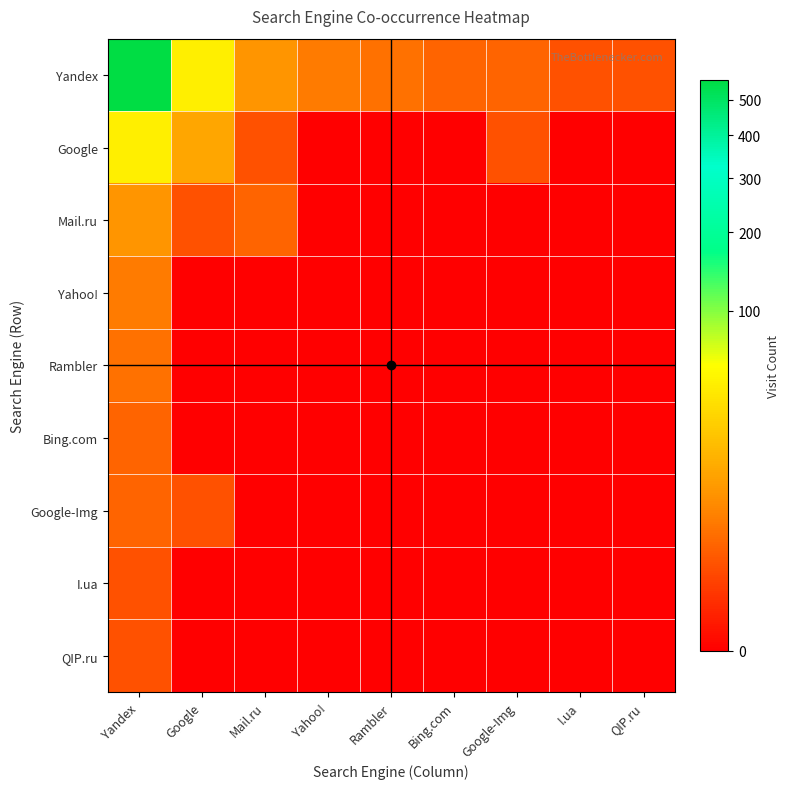

Reading left to right, what are all the values shown in this chart?

Yandex: Yandex=563	Google=45	Mail.ru=8	Yahoo!=4	Rambler=3	Bing.com=2	Google-Img=2	I.ua=1	QIP.ru=1
Google: Yandex=45	Google=12	Mail.ru=1	Yahoo!=0	Rambler=0	Bing.com=0	Google-Img=1	I.ua=0	QIP.ru=0
Mail.ru: Yandex=8	Google=1	Mail.ru=2	Yahoo!=0	Rambler=0	Bing.com=0	Google-Img=0	I.ua=0	QIP.ru=0
Yahoo!: Yandex=4	Google=0	Mail.ru=0	Yahoo!=0	Rambler=0	Bing.com=0	Google-Img=0	I.ua=0	QIP.ru=0
Rambler: Yandex=3	Google=0	Mail.ru=0	Yahoo!=0	Rambler=0	Bing.com=0	Google-Img=0	I.ua=0	QIP.ru=0
Bing.com: Yandex=2	Google=0	Mail.ru=0	Yahoo!=0	Rambler=0	Bing.com=0	Google-Img=0	I.ua=0	QIP.ru=0
Google-Img: Yandex=2	Google=1	Mail.ru=0	Yahoo!=0	Rambler=0	Bing.com=0	Google-Img=0	I.ua=0	QIP.ru=0
I.ua: Yandex=1	Google=0	Mail.ru=0	Yahoo!=0	Rambler=0	Bing.com=0	Google-Img=0	I.ua=0	QIP.ru=0
QIP.ru: Yandex=1	Google=0	Mail.ru=0	Yahoo!=0	Rambler=0	Bing.com=0	Google-Img=0	I.ua=0	QIP.ru=0